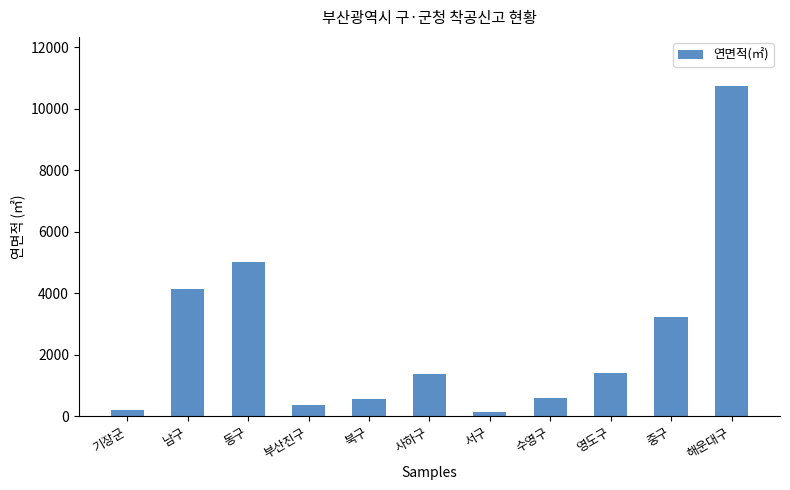

What position from the right is 동구?

9